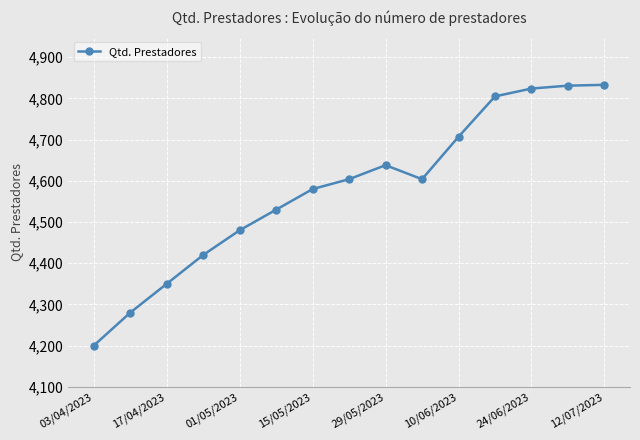

Count the number of data series in this chart.

1